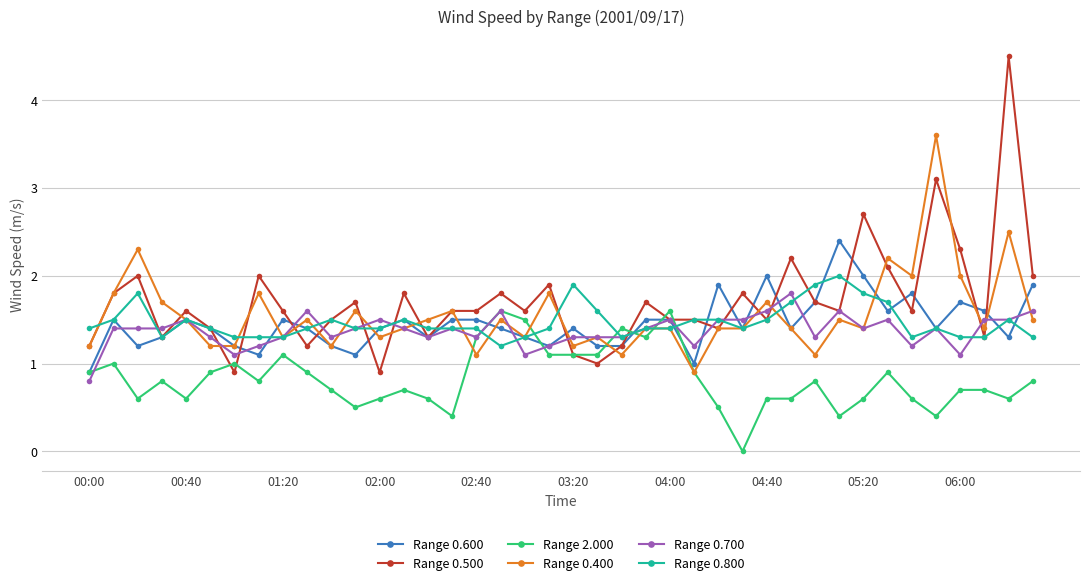

Which series has the widest spread of values?

Range 0.500